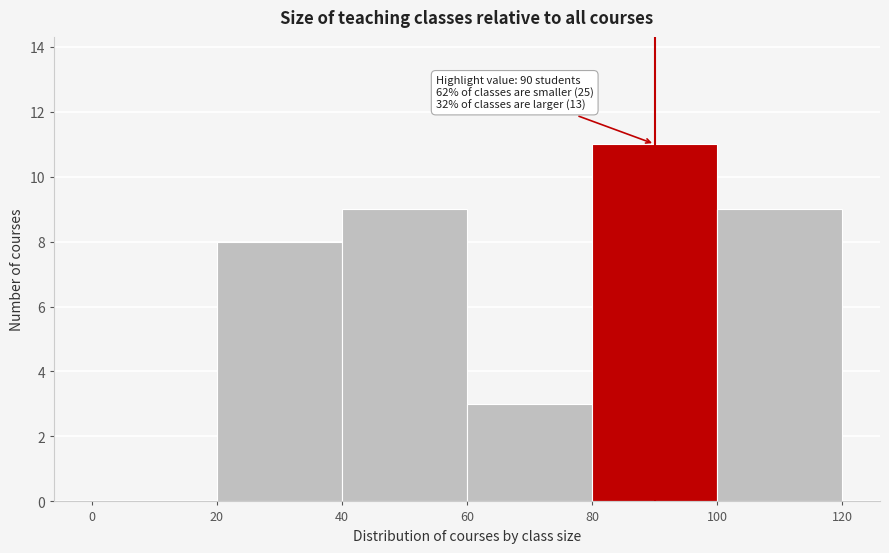

Which range on the x-axis has the tallest bar?

80 to 100